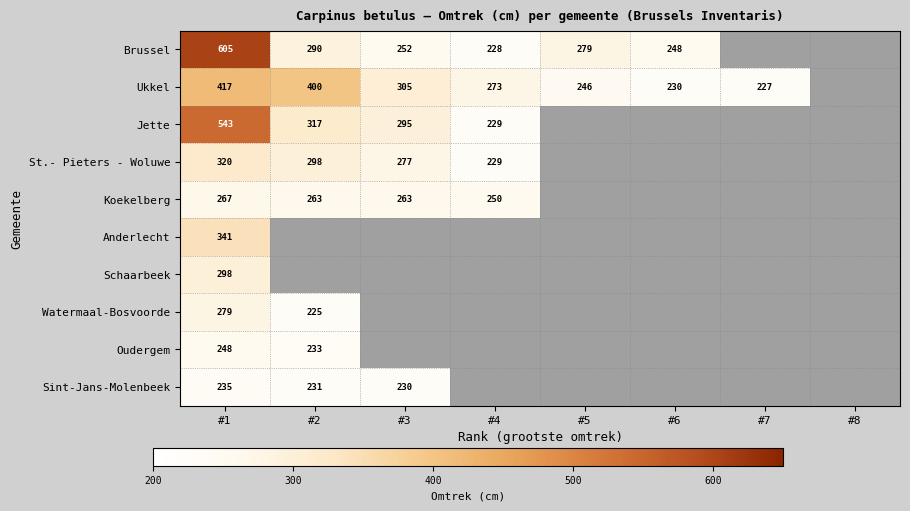

The value of Sint-Jans-Molenbeek at #1 is 362. True or false?

False